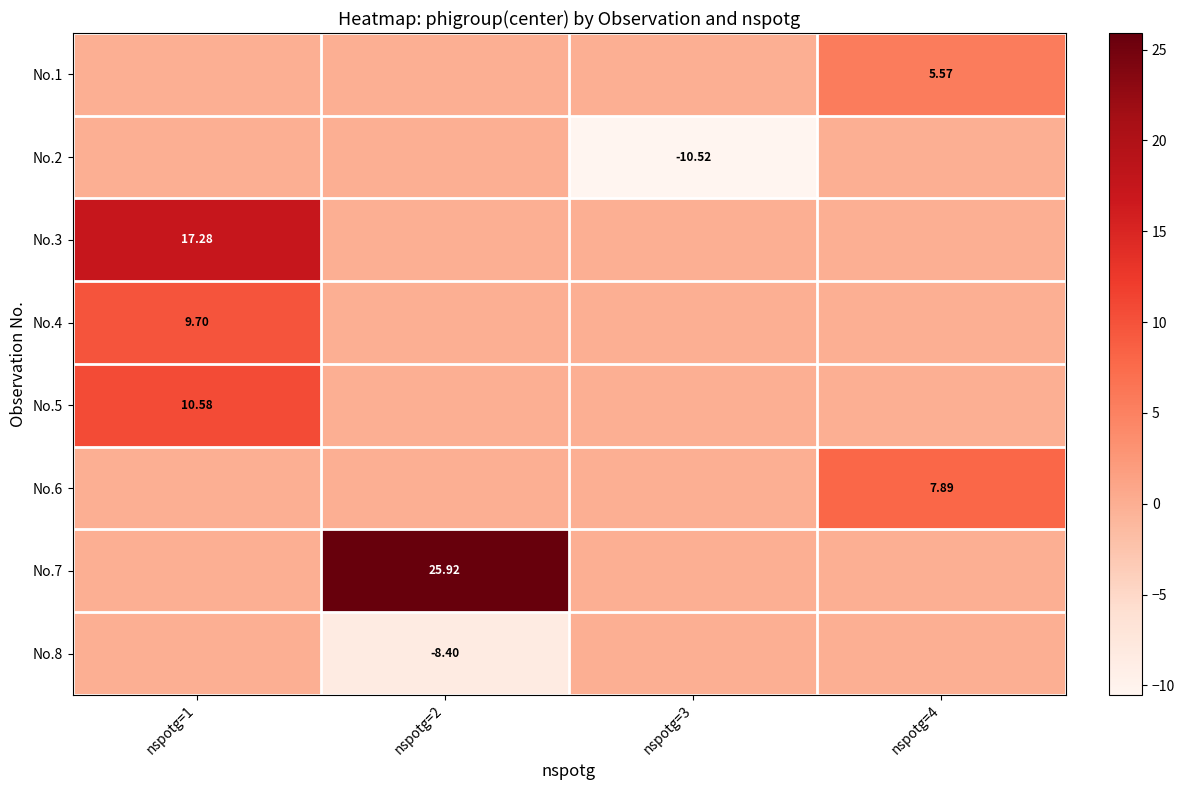

Which series has the largest total across all categories?

No.7